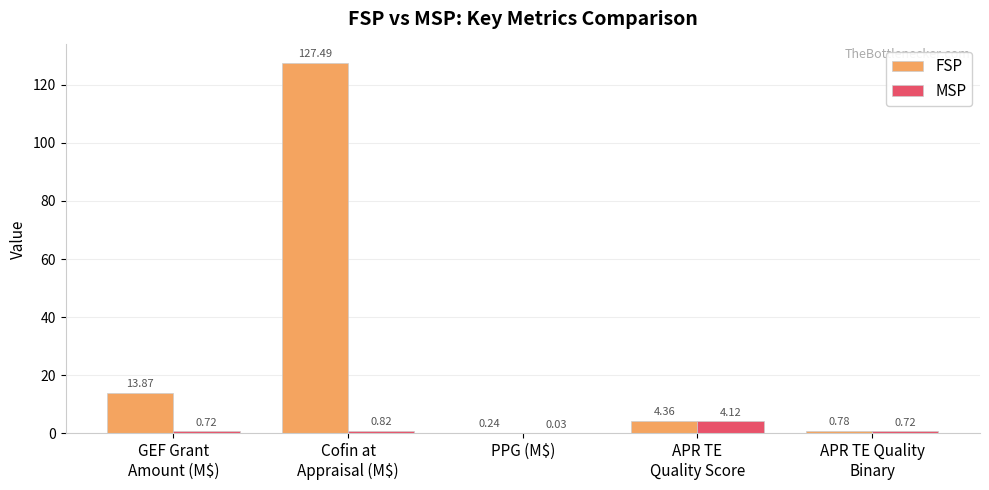

Which series has the largest total across all categories?

FSP